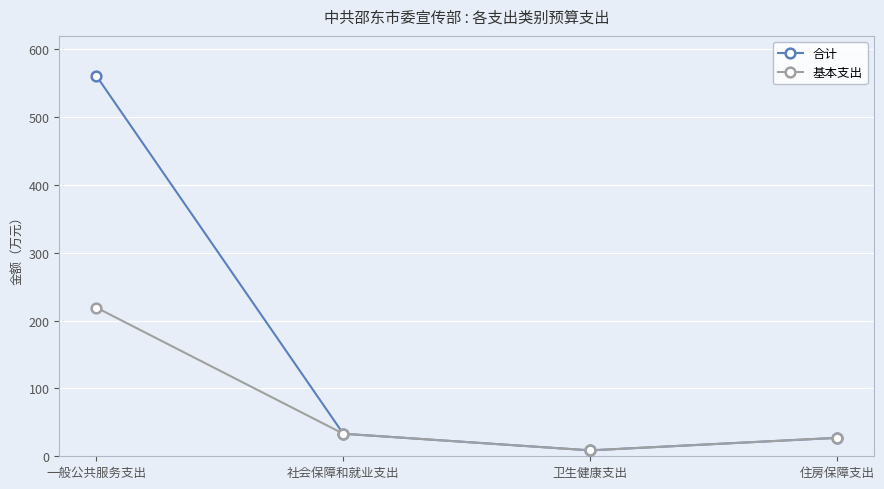

What value does the 合计 series have at 社会保障和就业支出?

33.2